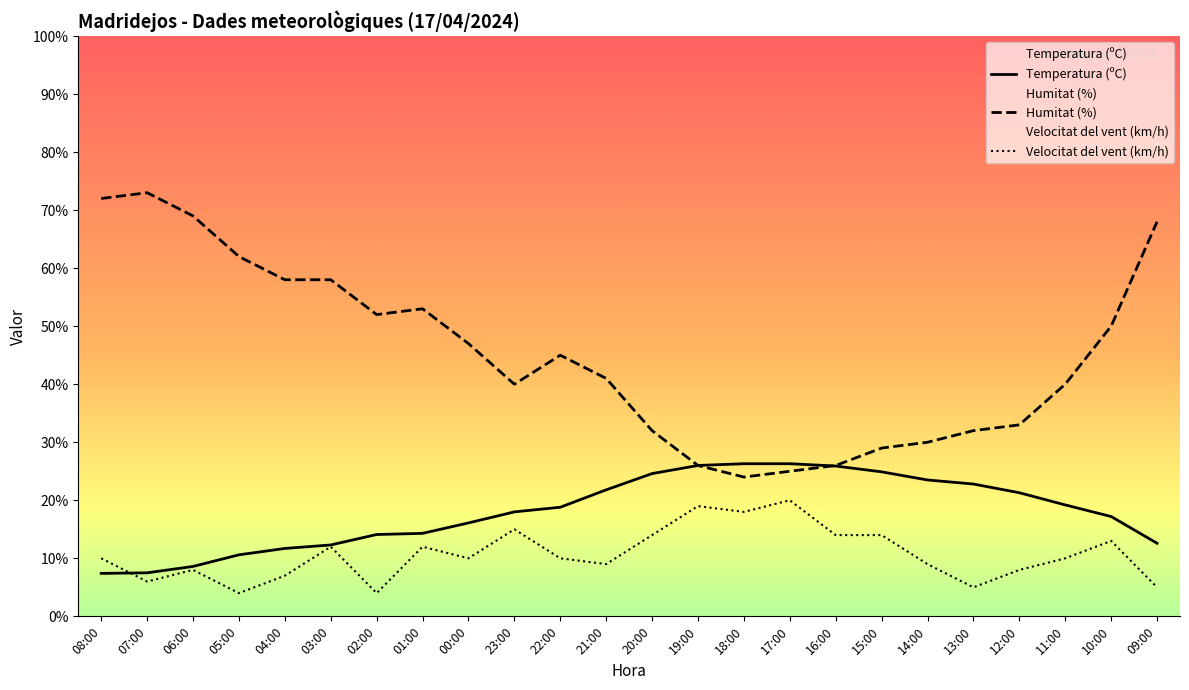

In Humitat (%), how many points are higher than both neighbors (excluding endpoints)?

3